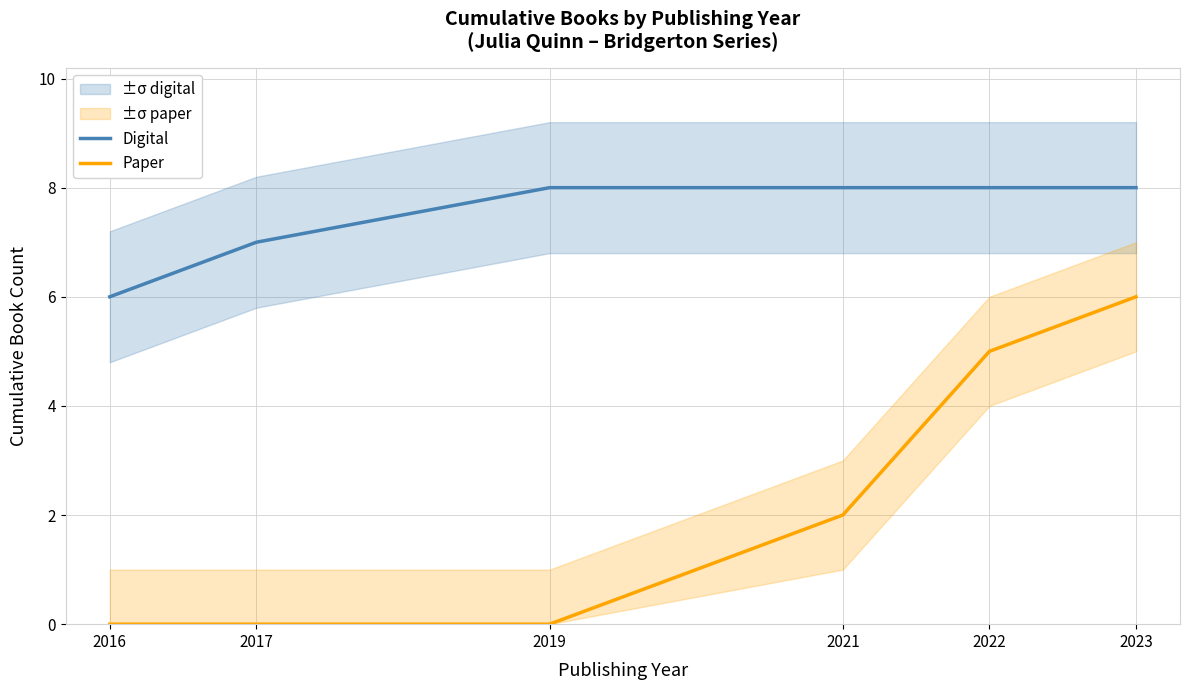

The value of Digital at 2017 is 7. True or false?

True